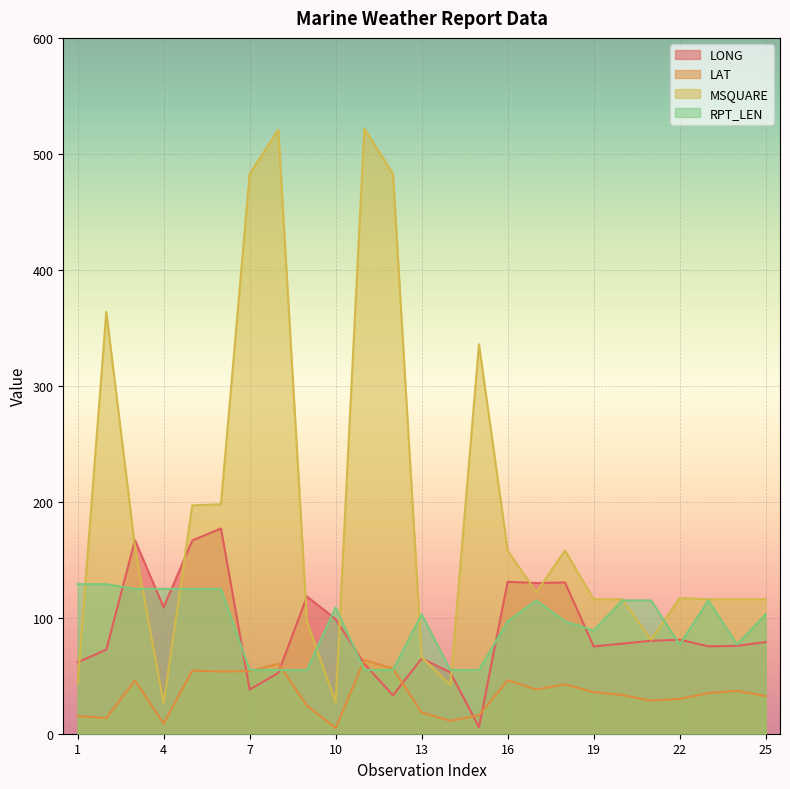

What is the maximum value for LONG?

177.1